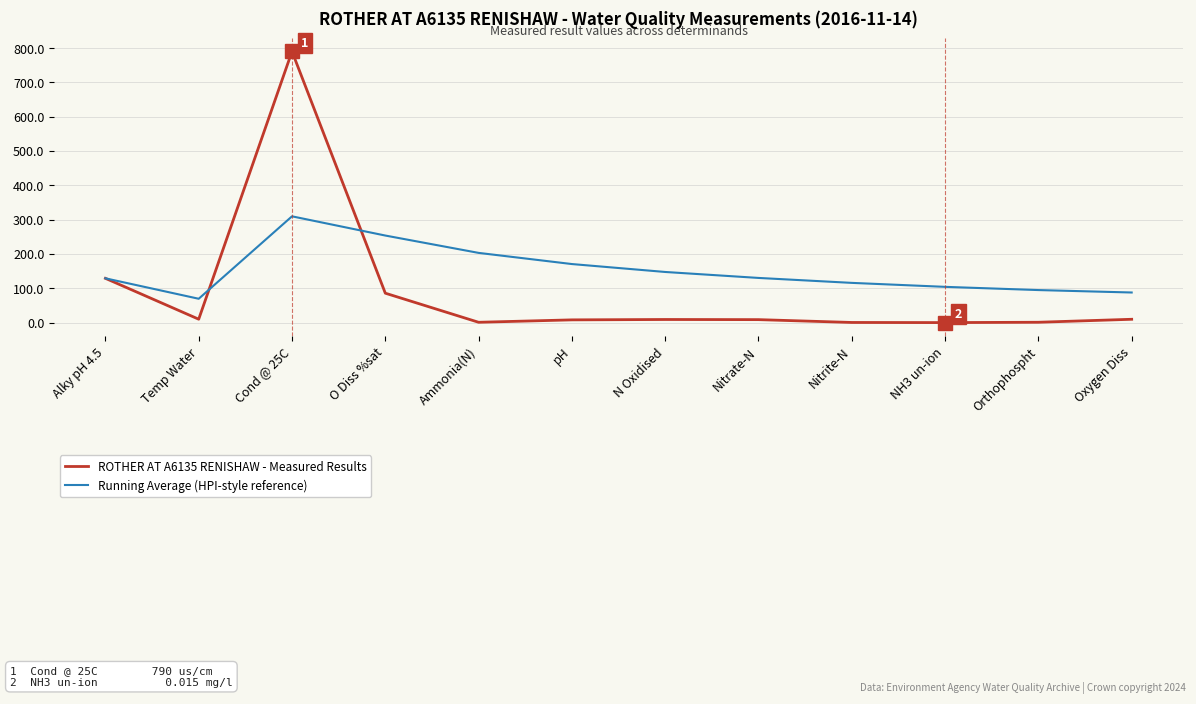

The Running Average (HPI-style reference) series shows 146.9 at Oxygen Diss. True or false?

False